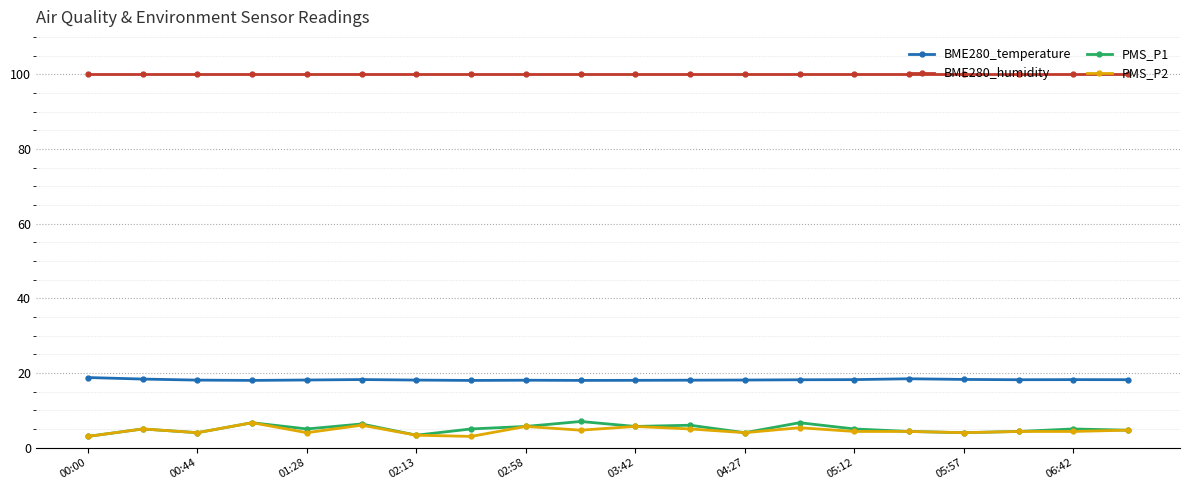

What is the value of the PMS_P2 point at the 4th from the left?

6.7